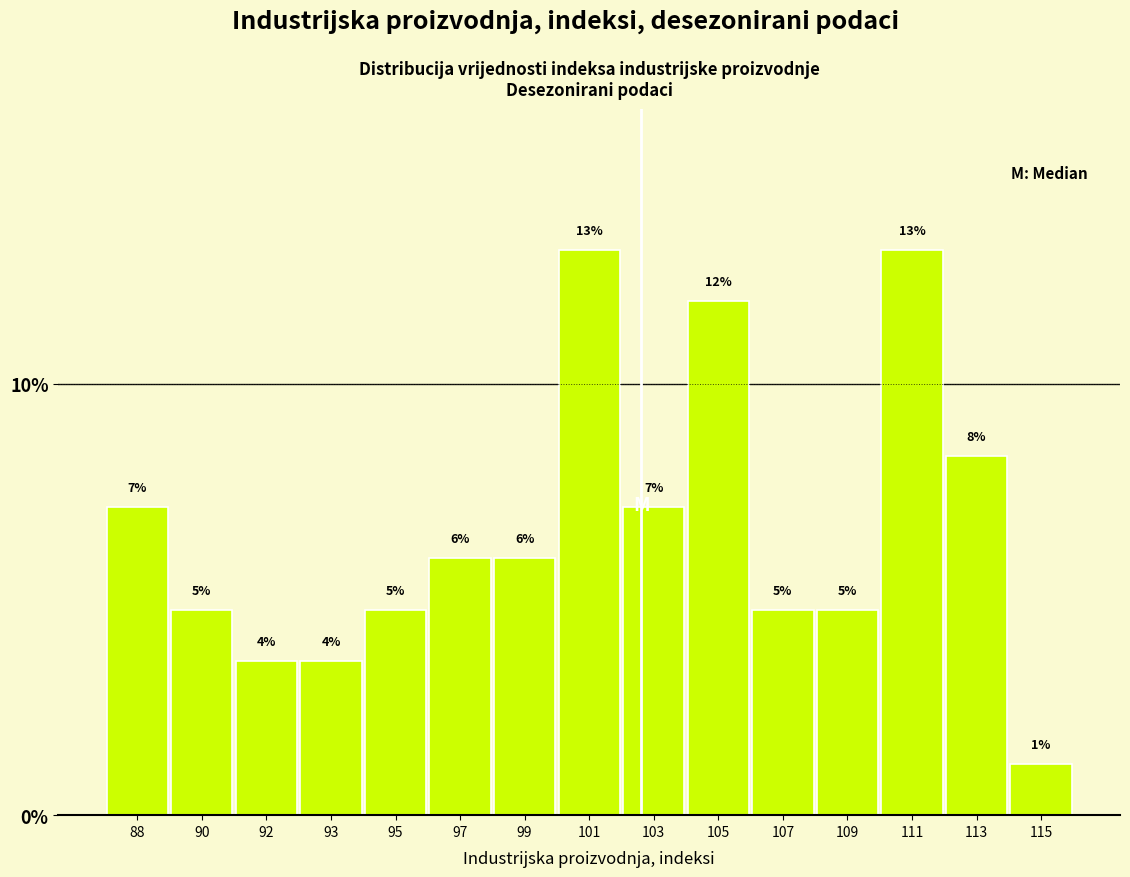

How many bars are there in total?

15